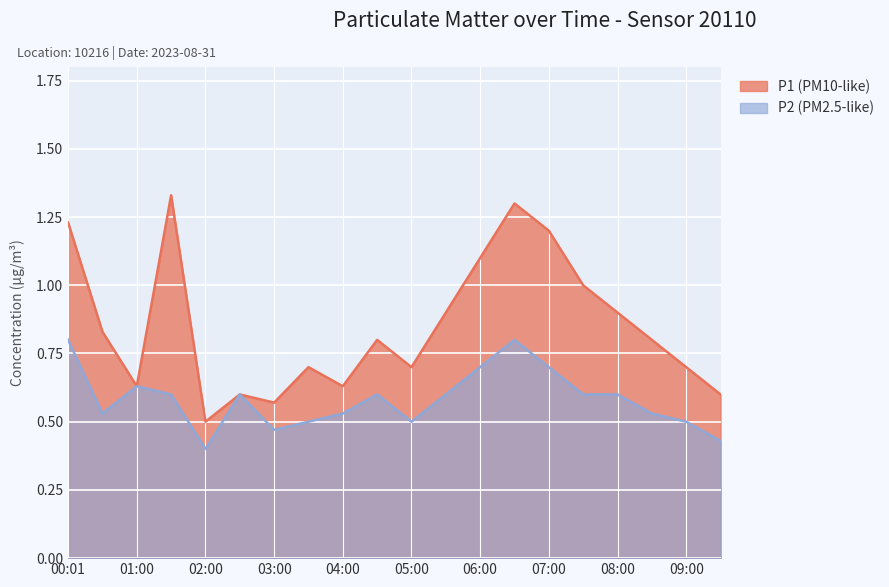

What is the label of the 20th point from the left?

09:30